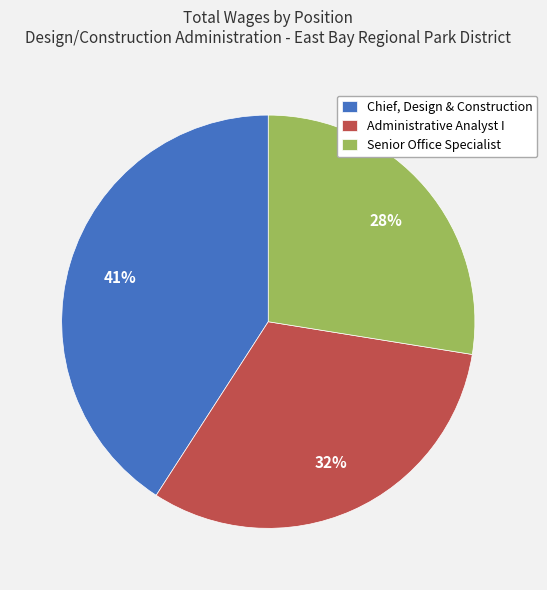

Does Senior Office Specialist account for over 50% of the chart?

No